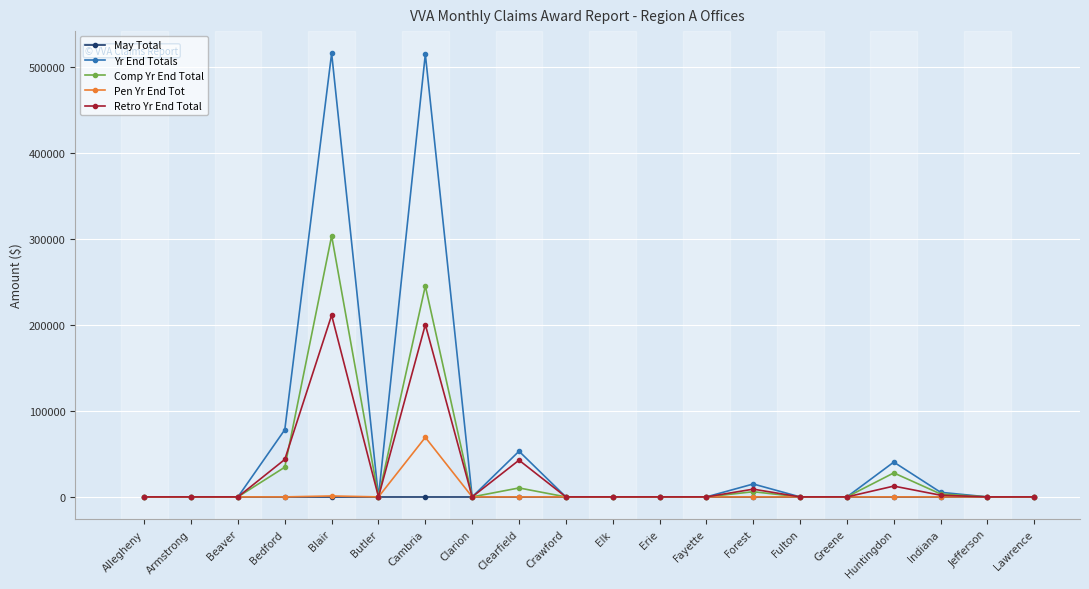

True or false: Yr End Totals has a value of -348991 at Greene.

False